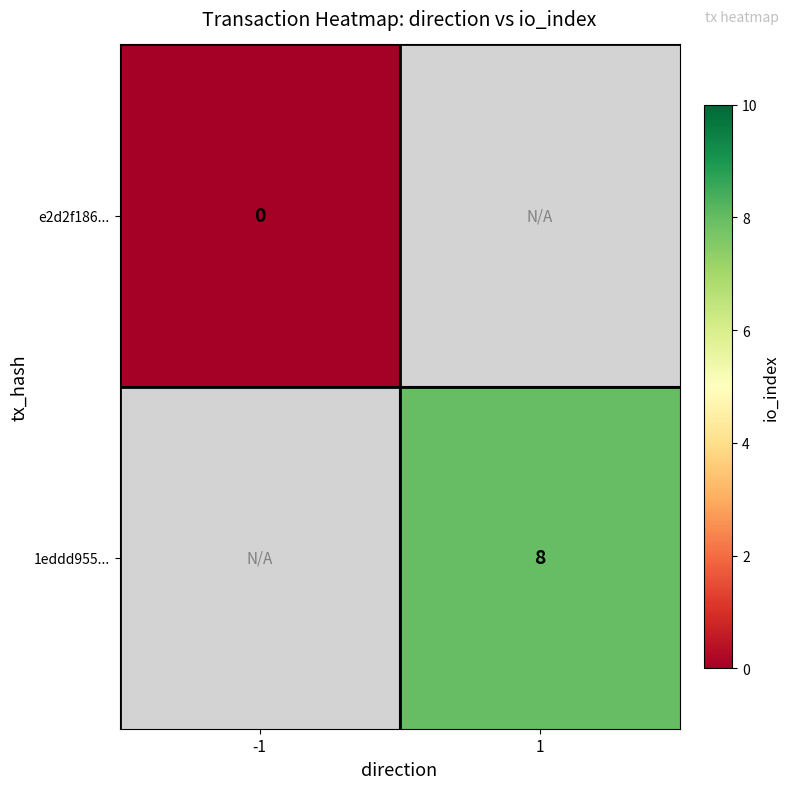

Is it true that 1eddd955... equals 4 at 1?

False